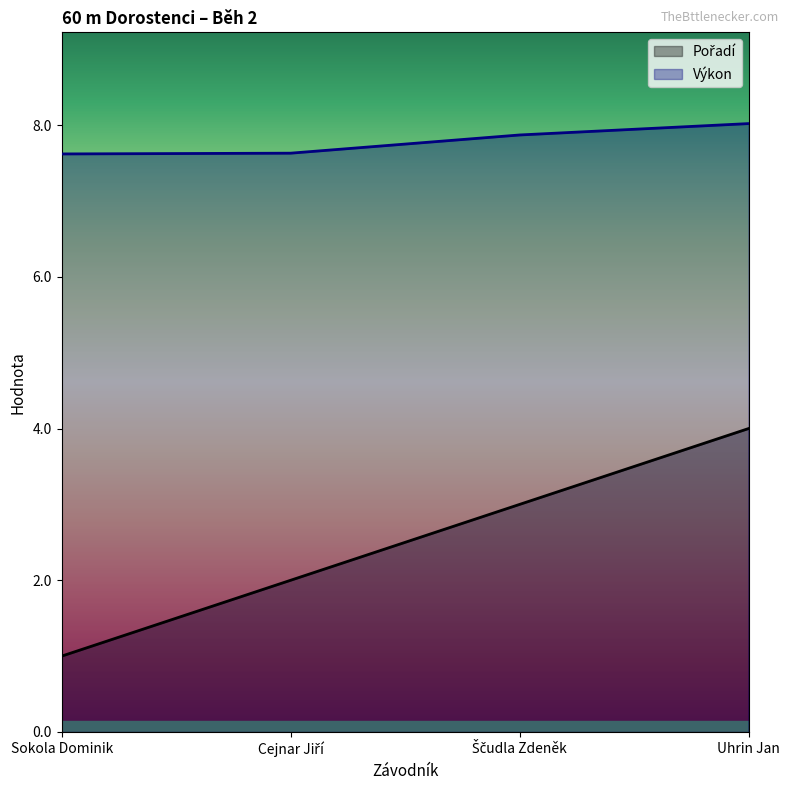

What is the sum of the Pořadí values at Cejnar Jiří and Sokola Dominik?

3.0